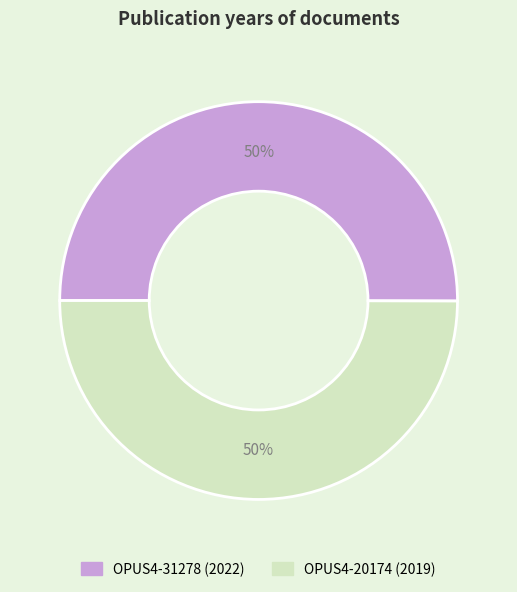

To the nearest percent, what portion does OPUS4-20174 represent?

50%